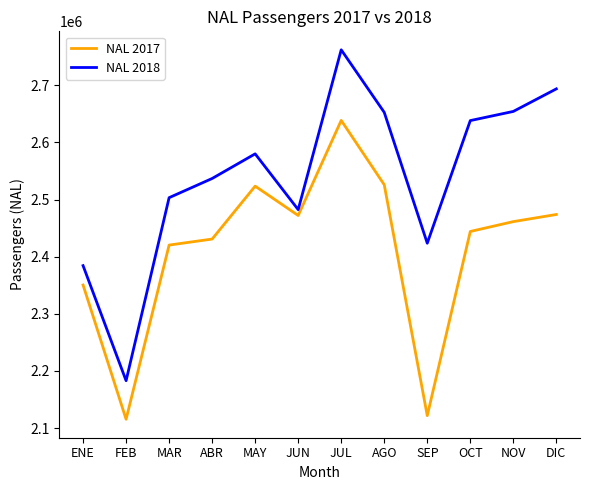

The NAL 2018 series shows 2384398 at ENE. True or false?

True